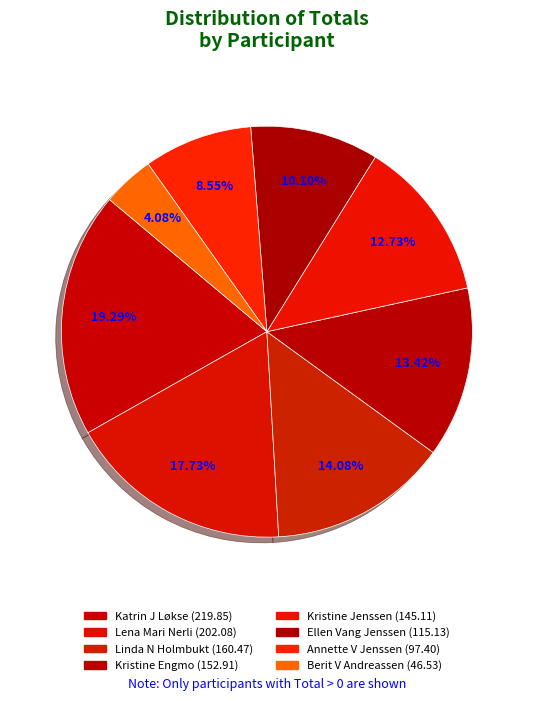

Is Kristine Jenssen the majority of the pie?

No